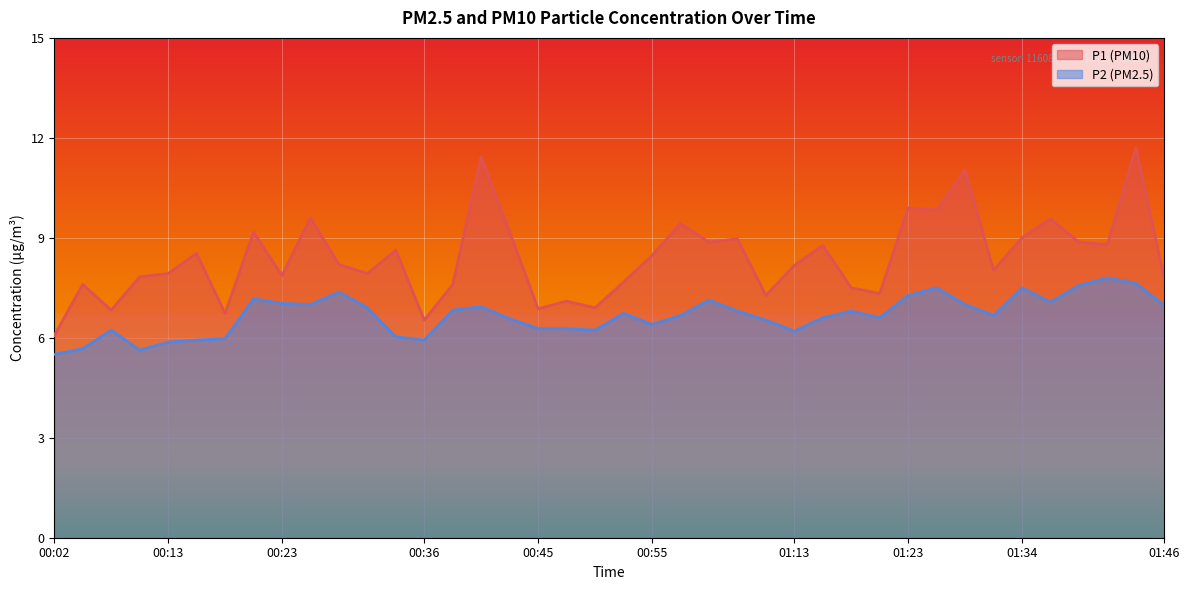

List the series in order of their peak value, lowest first.

P2 (PM2.5), P1 (PM10)